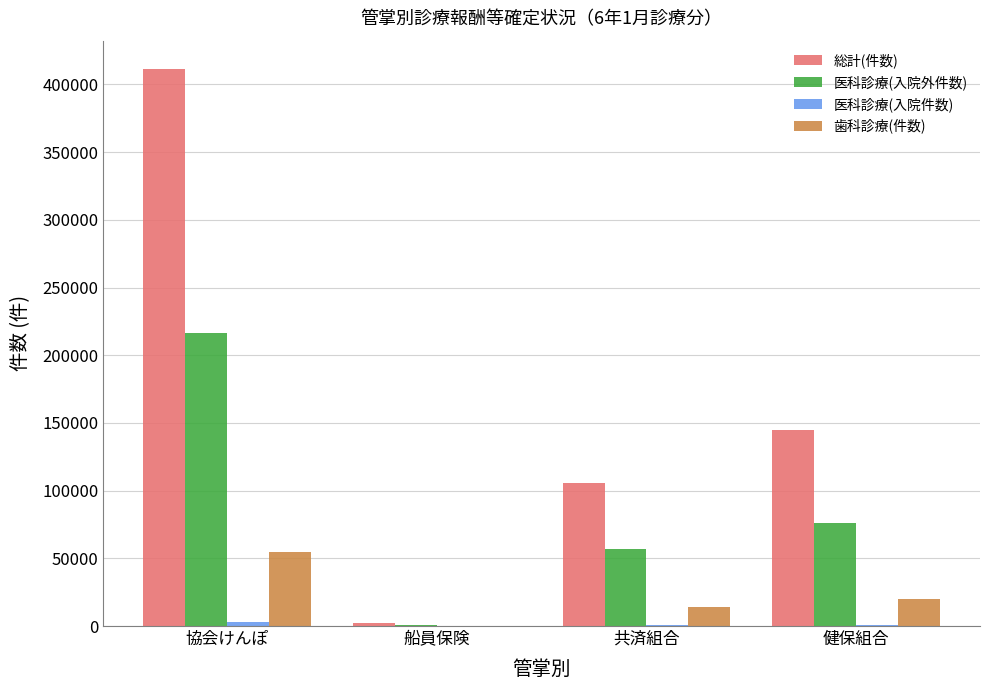

True or false: 医科診療(入院外件数) has a value of 76157 at 健保組合.

True